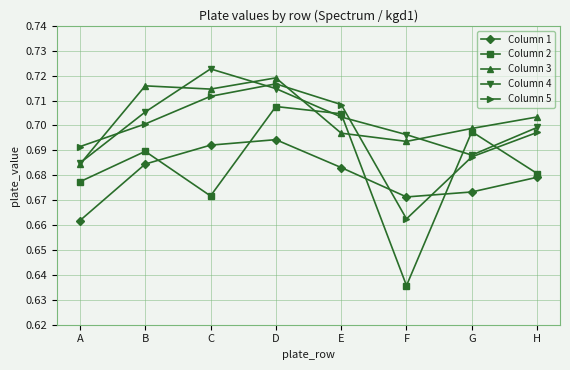

True or false: Column 2 has more than 2 points higher than both neighbors.

True